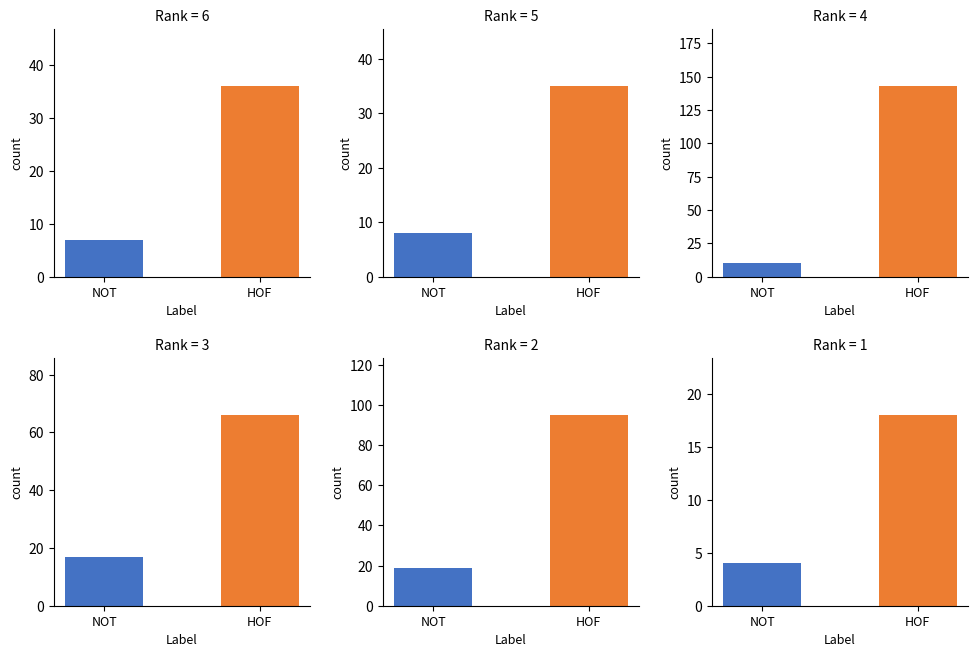

Which category has the highest value across all series?

Rank=4